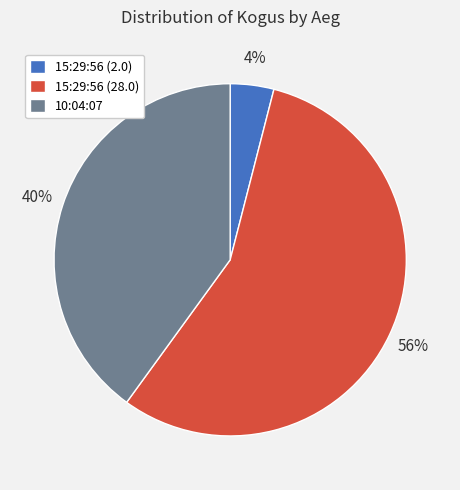

Count the number of slices in the pie.

3